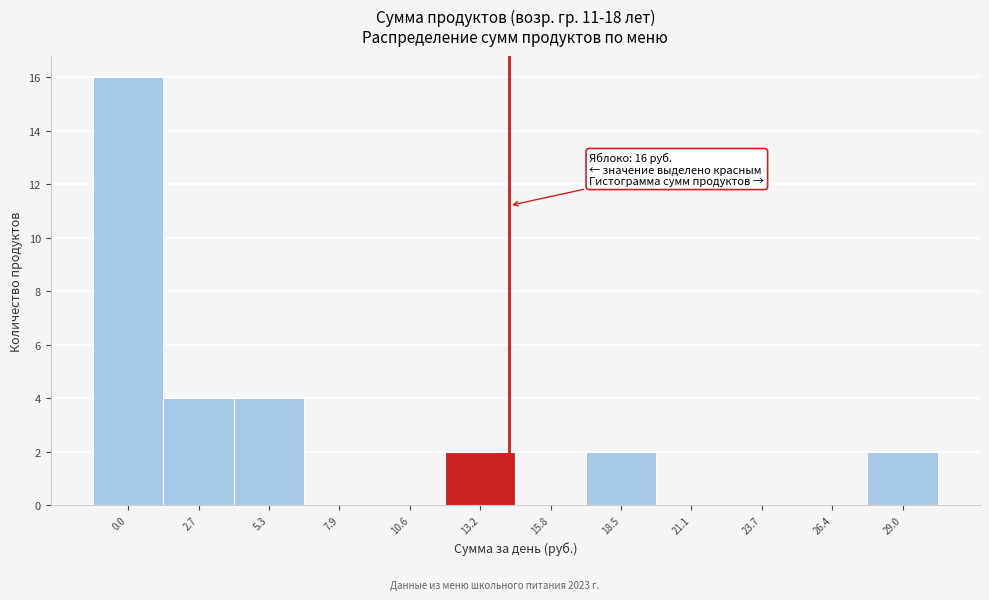

Reading left to right, extract all data points from this chart.

0.0=16	2.7=4	5.3=4	7.9=0	10.6=0	13.2=2	15.8=0	18.5=2	21.1=0	23.7=0	26.4=0	29.0=2